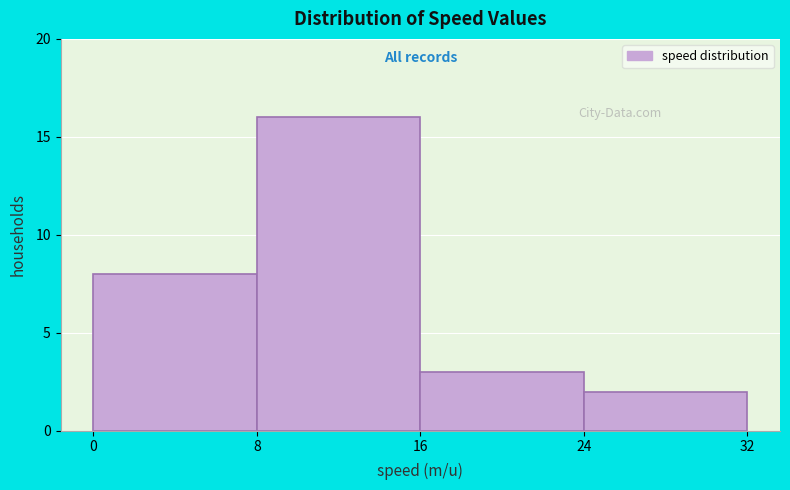

Reading left to right, list every bar in this chart as the range it spans on the x-axis followed by its height. The values are not printed on the chart, so give them approximately, as read against the axis.

0 to 8: 8
8 to 16: 16
16 to 24: 3
24 to 32: 2